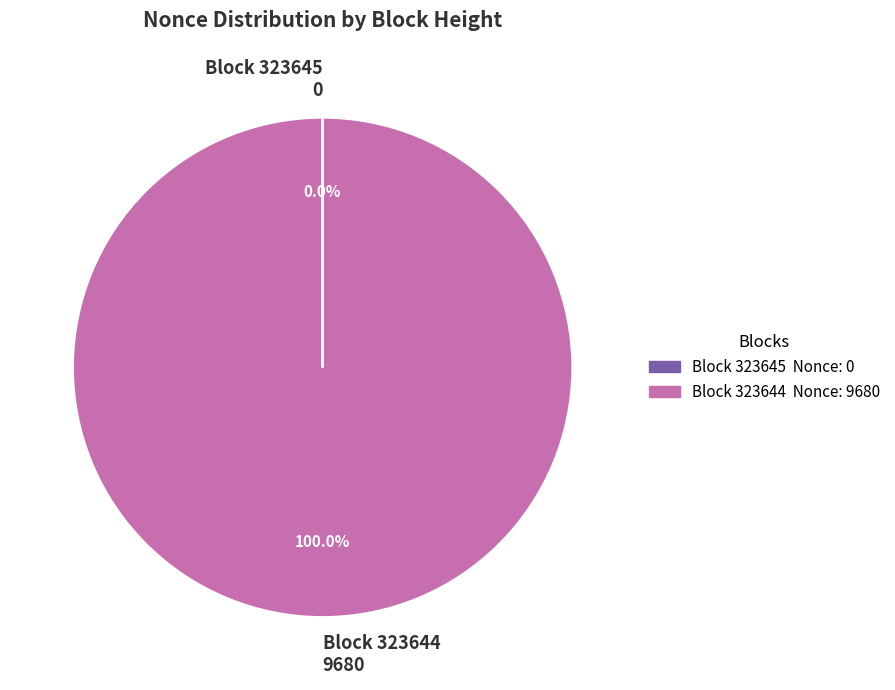

Which slice is the largest?

Block 323644 9680